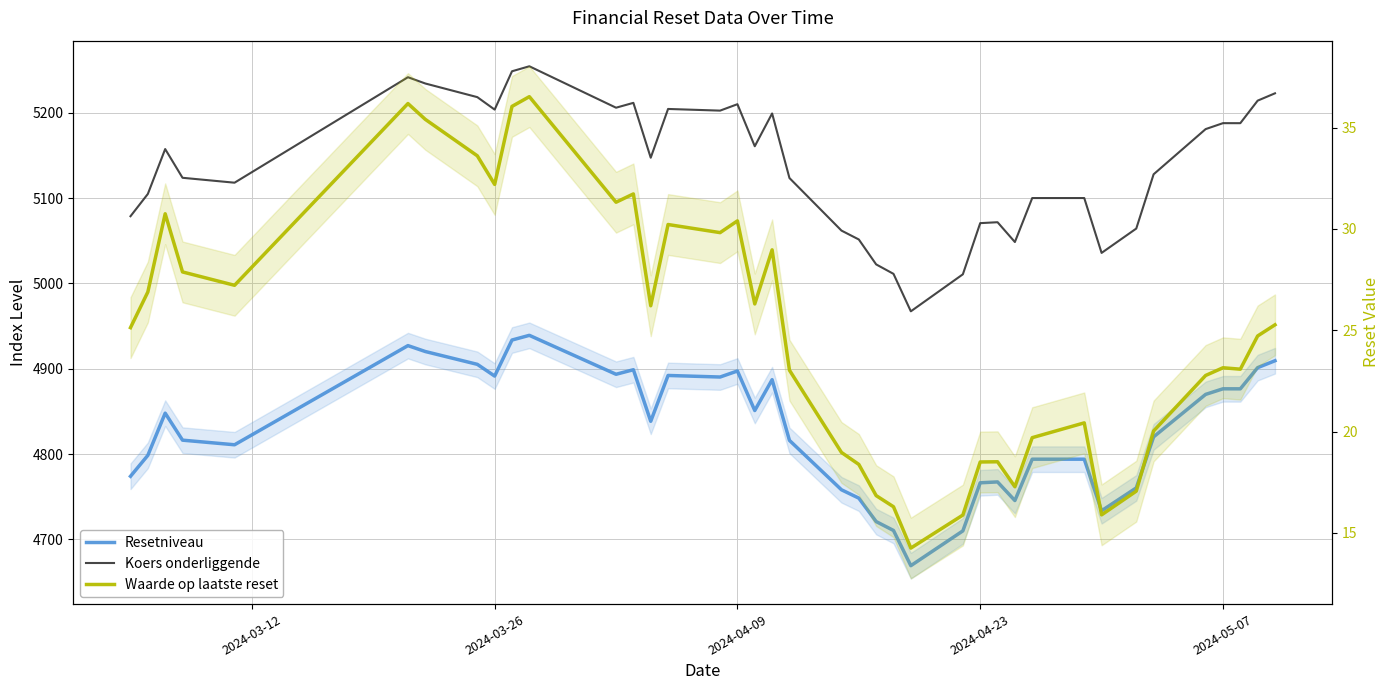

At how many categories does at least one series exceed 2120?

39